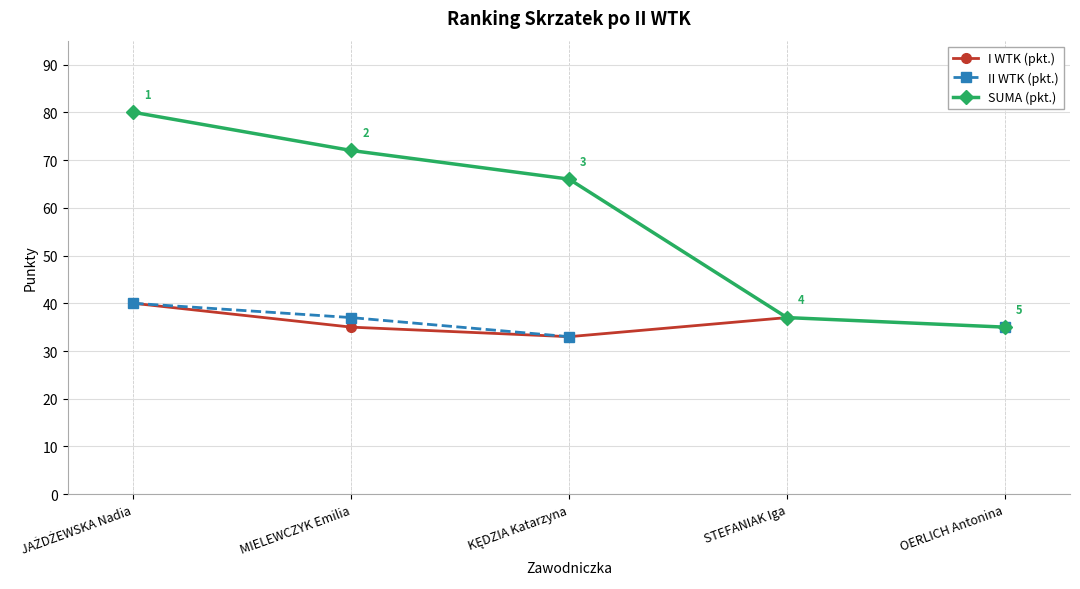

Which series changed the most between JAŻDŻEWSKA Nadia and STEFANIAK Iga?

SUMA (pkt.)